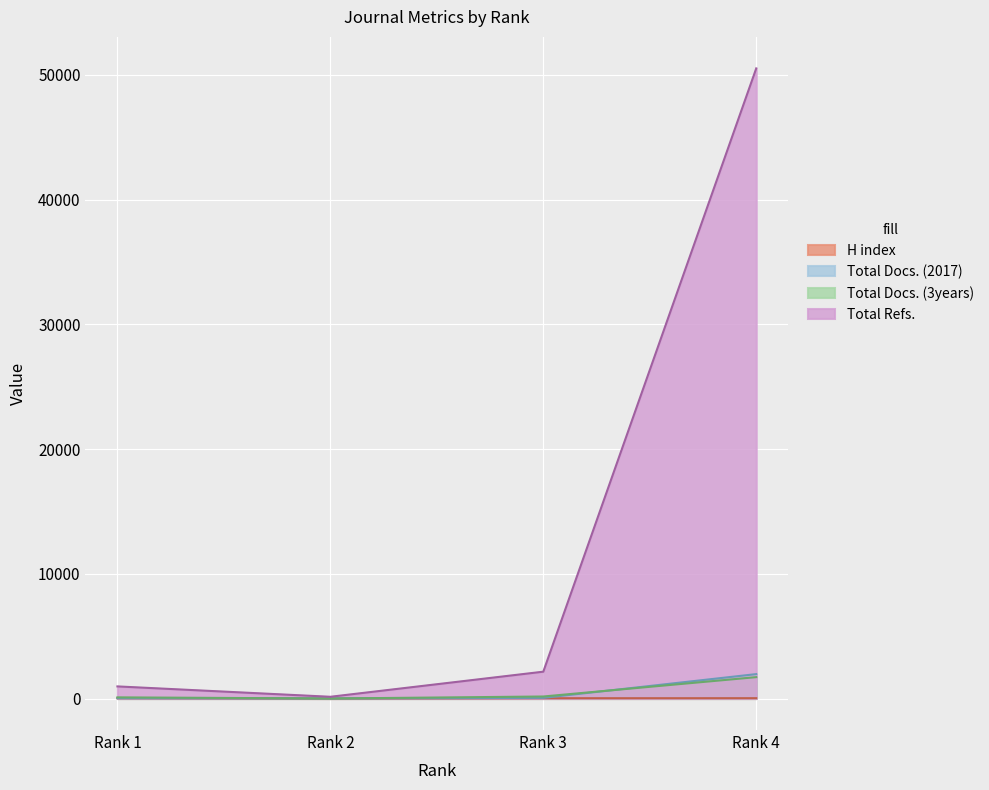

What is the difference between the maximum and minimum values in the Total Docs. (2017) series?

1950